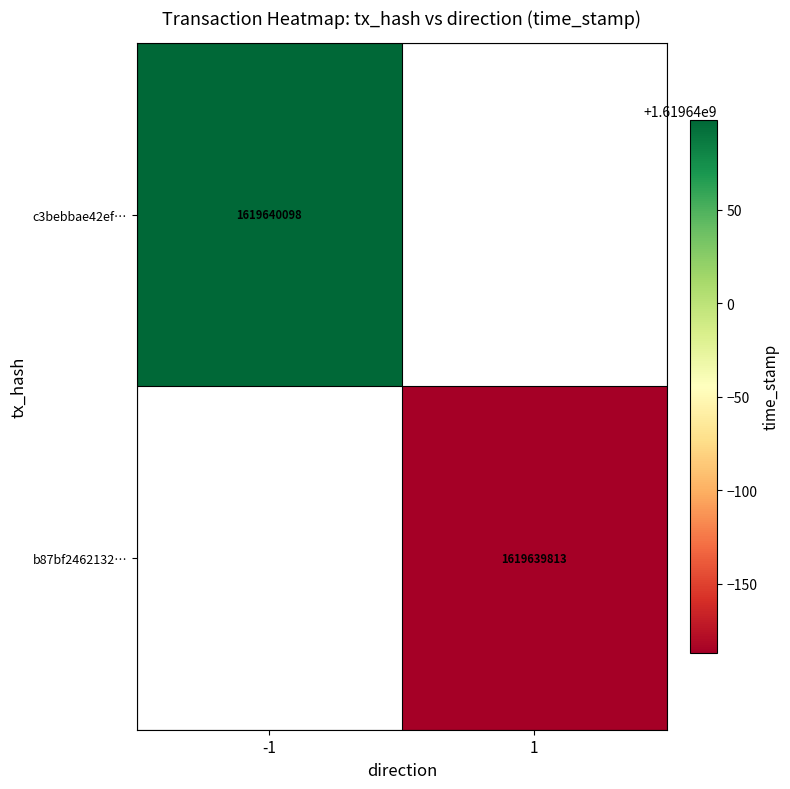

Which has a higher value, -1 or 1?

-1